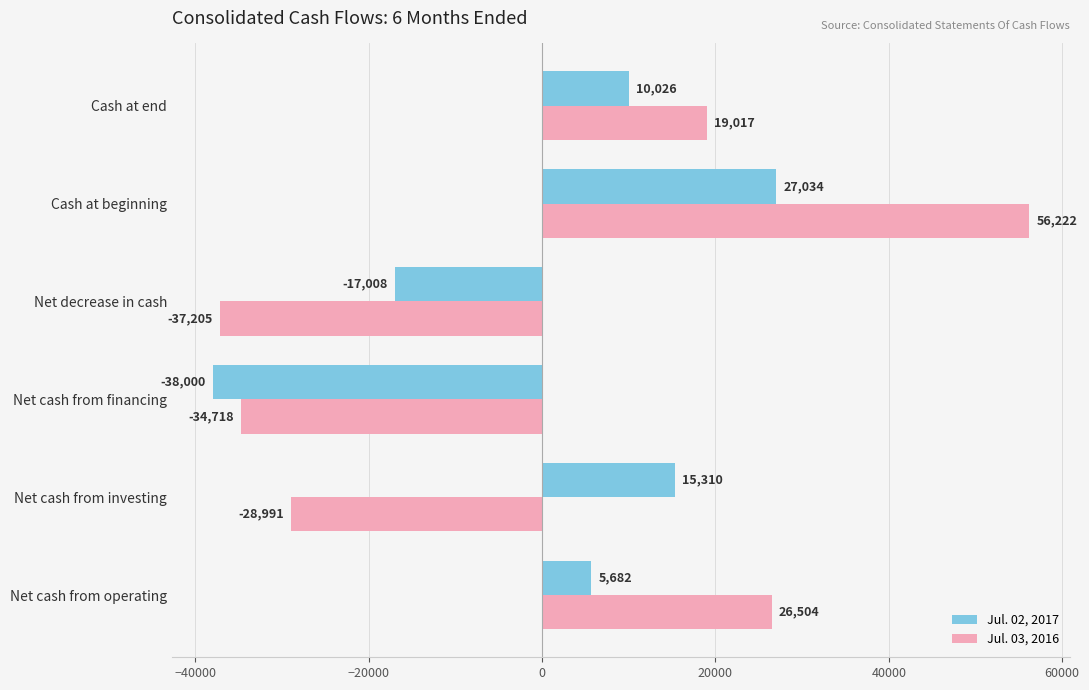

What is the smallest value displayed?

-38000